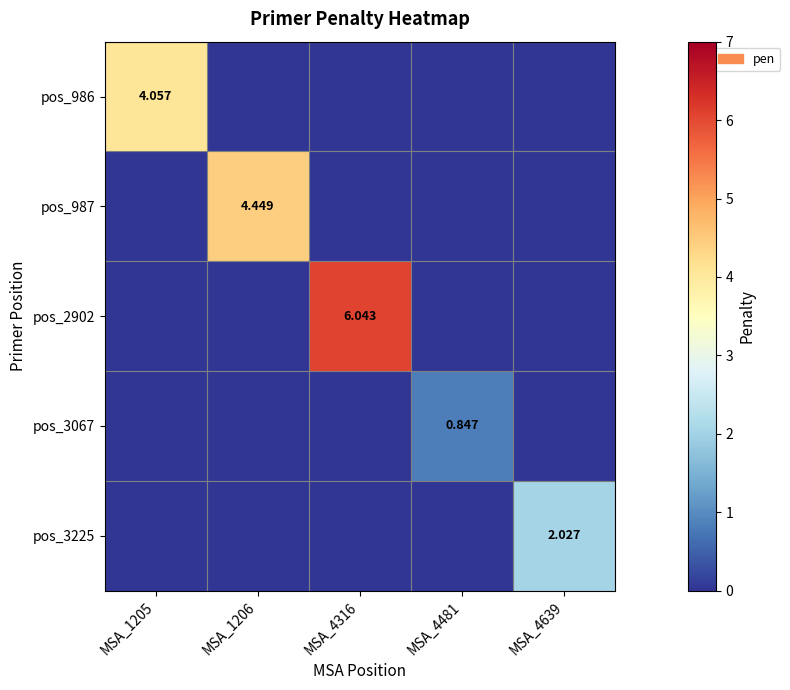

Is it true that pos_3225 equals 0.0 at MSA_1206?

True